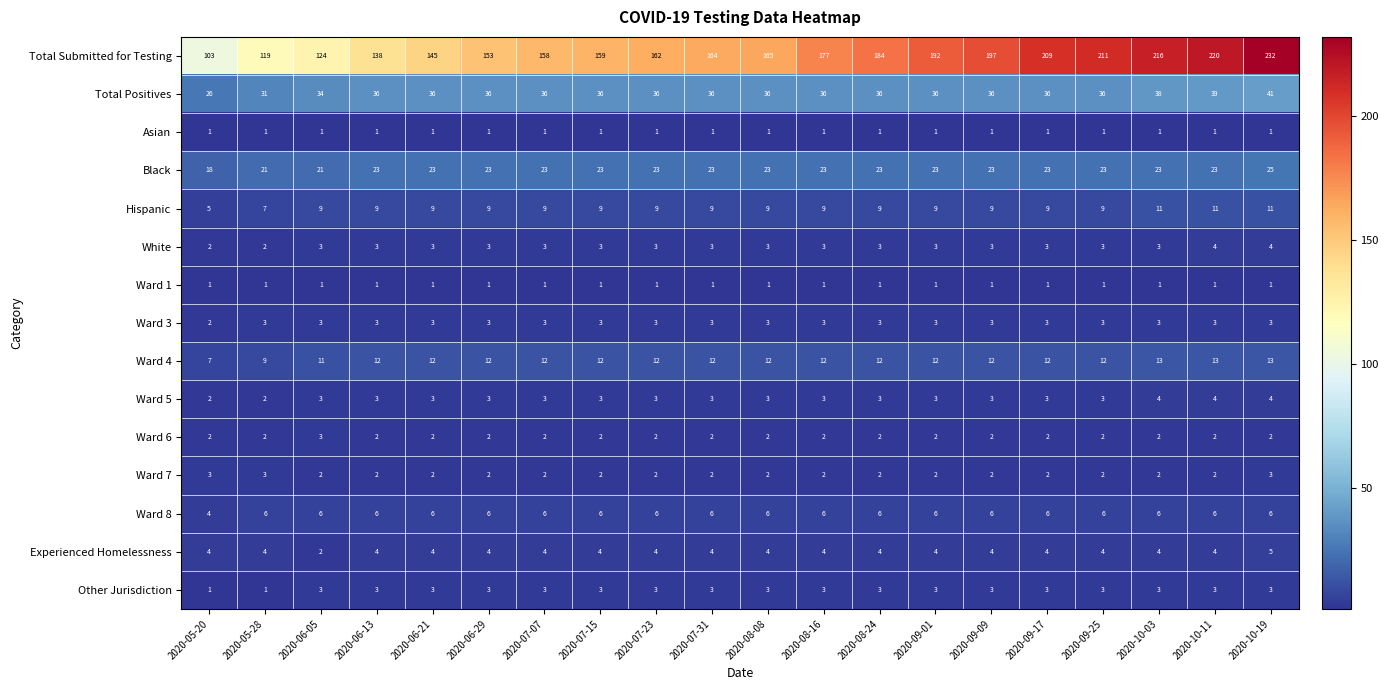

Where is Hispanic nearest to the value 8?

2020-05-28